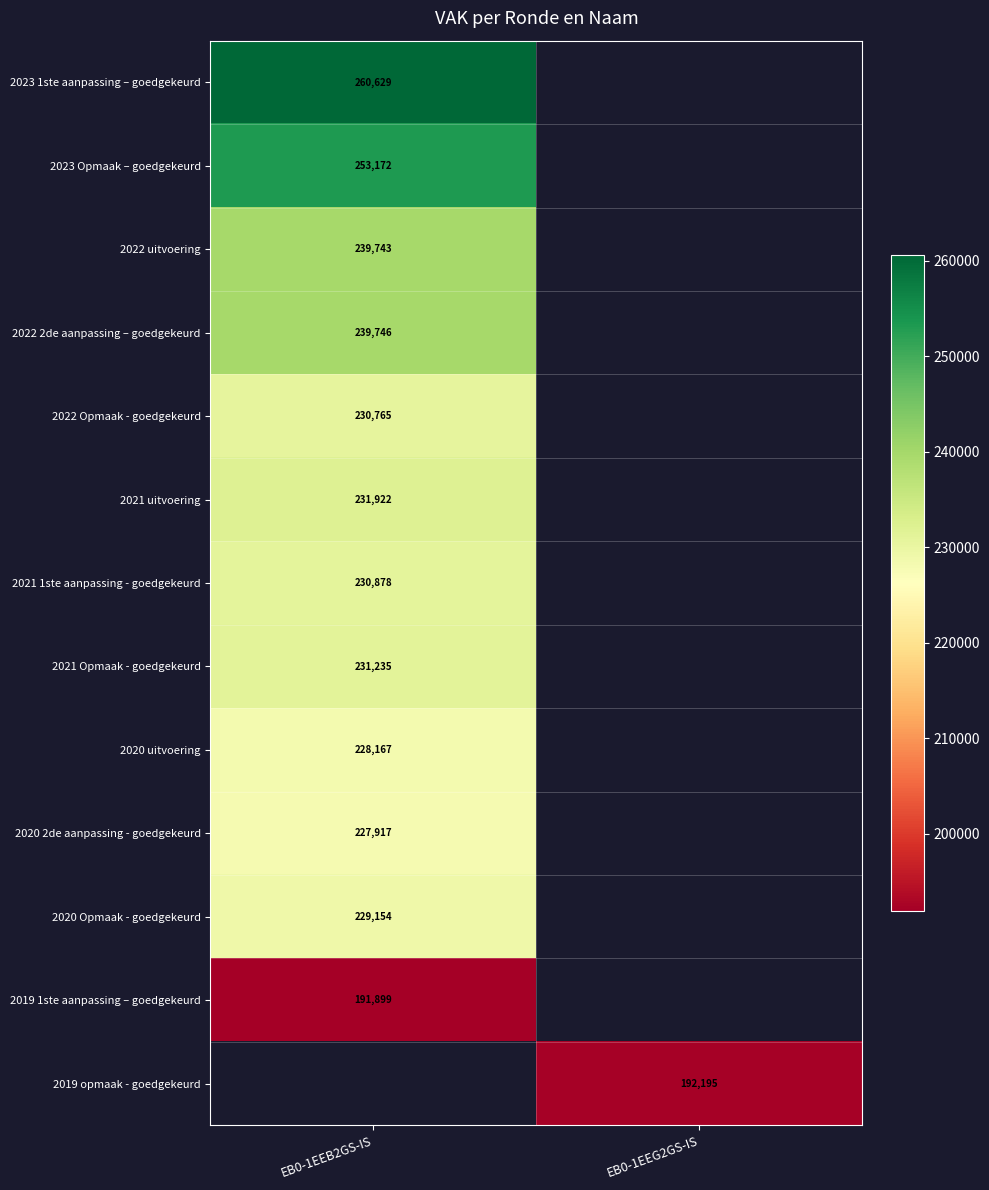

The value of 2019 1ste aanpassing – goedgekeurd at EB0-1EEB2GS-IS is 286910.9. True or false?

False